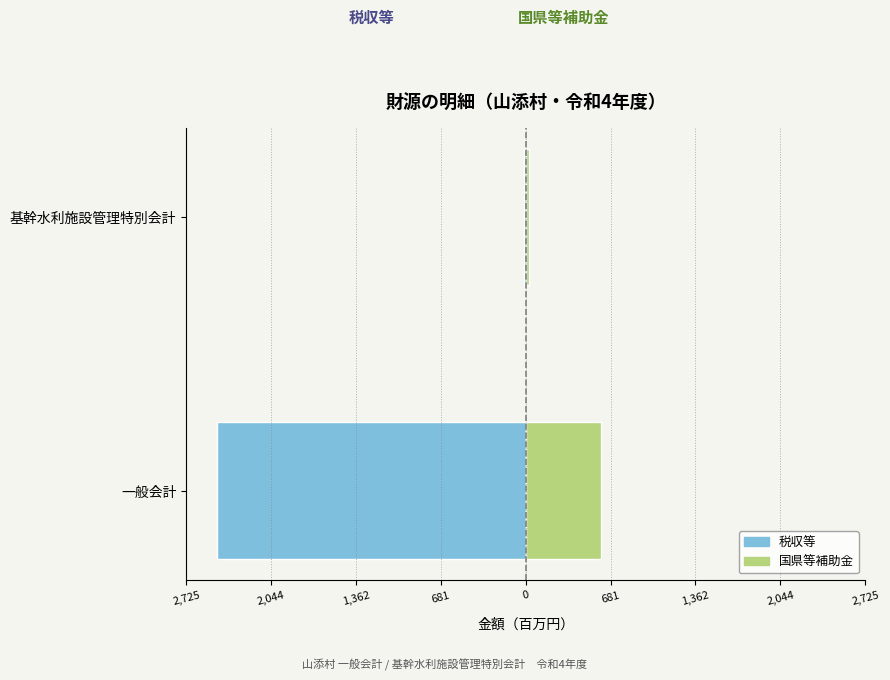

What is the lowest value of the 税収等 series?

-2477.7